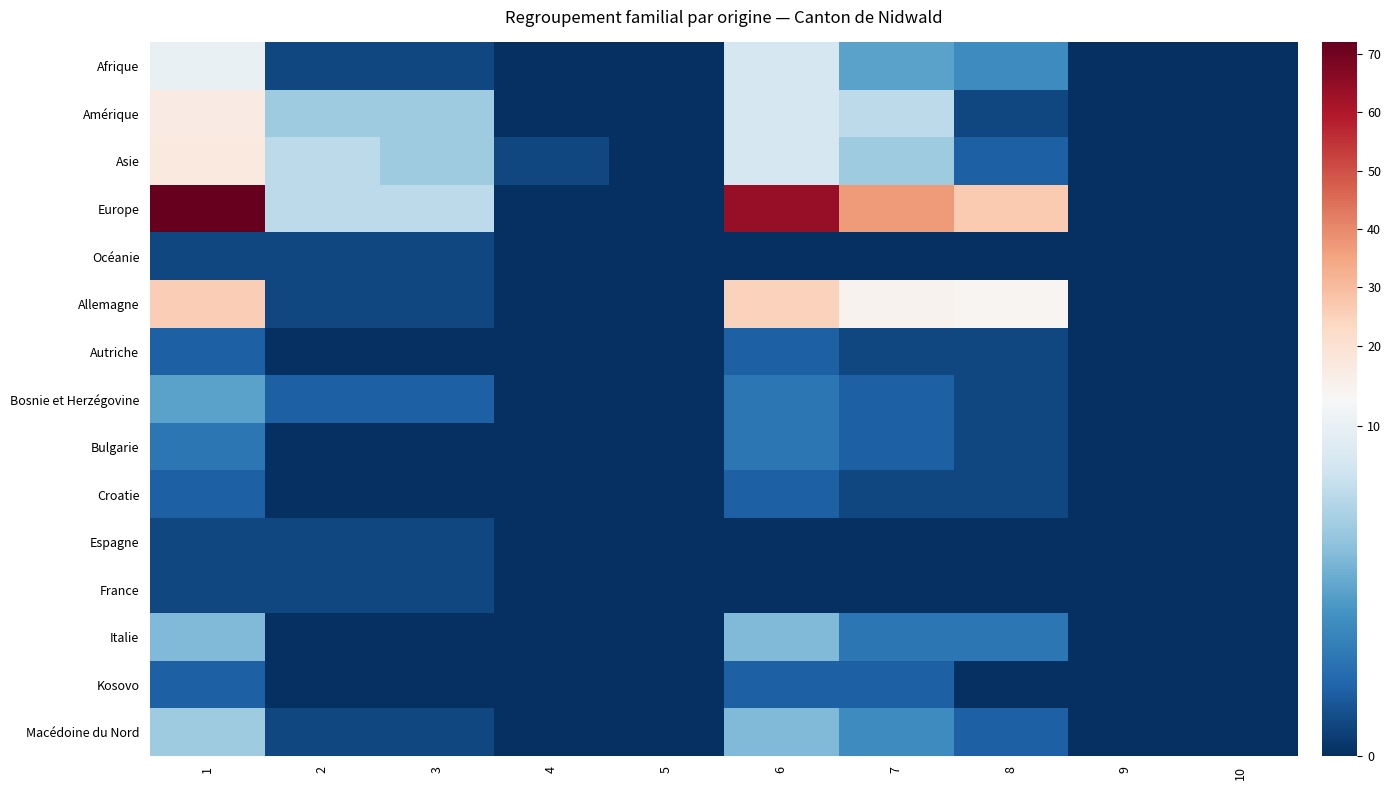

Rank the series at 10 from lowest to highest value.

Afrique, Amérique, Asie, Europe, Océanie, Allemagne, Autriche, Bosnie et Herzégovine, Bulgarie, Croatie, Espagne, France, Italie, Kosovo, Macédoine du Nord